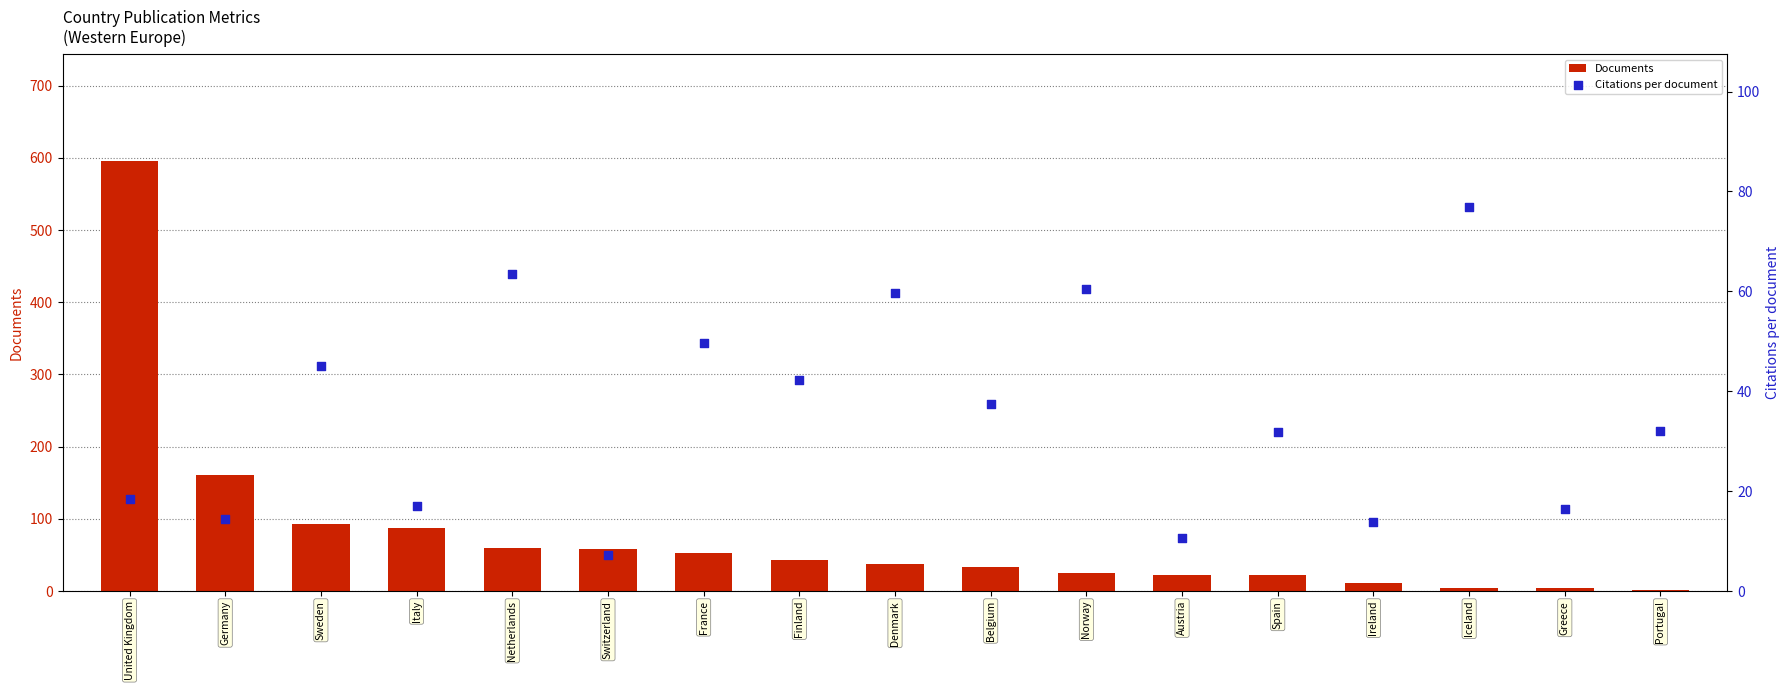

Which series has the largest Y range (max minus min)?

Documents